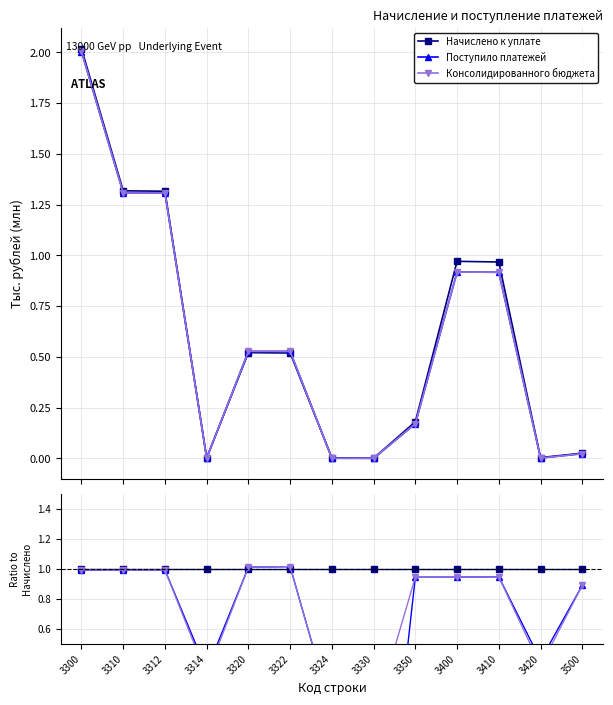

Where is the first local maximum for Консолидированного бюджета?

3312